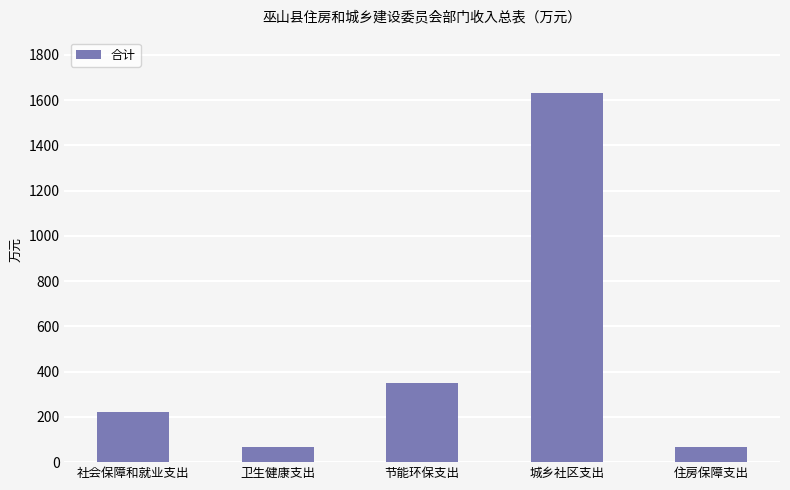

What is the value of the 4th bar from the left?

1631.5